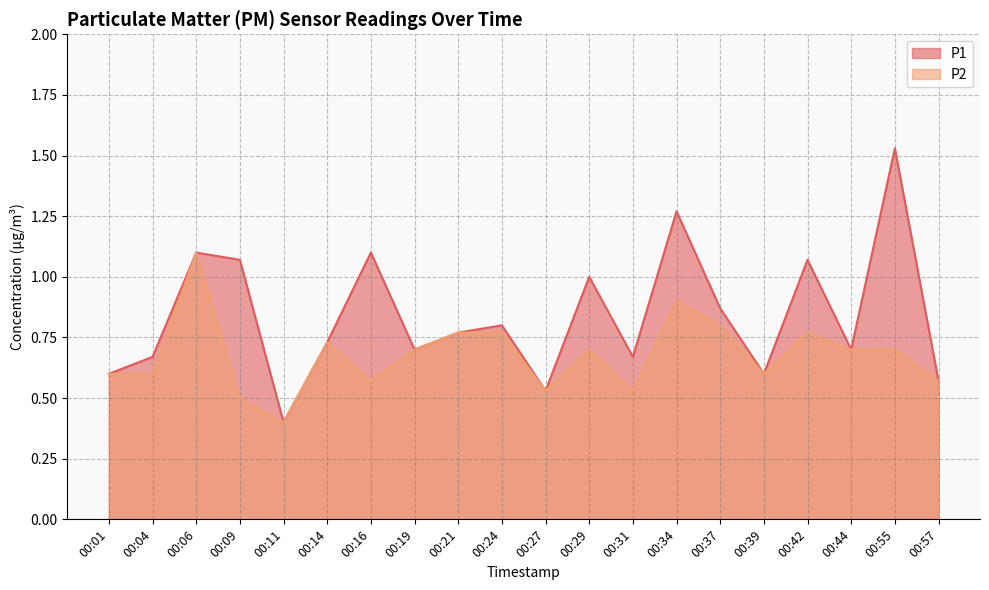

How many lines are shown in the chart?

2